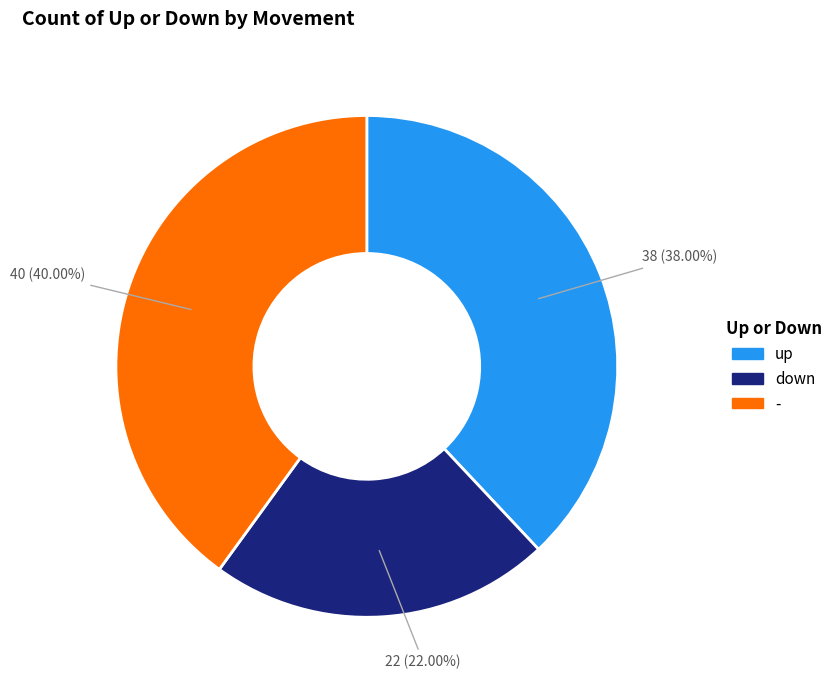

What percentage is NOT represented by up?

62.0%